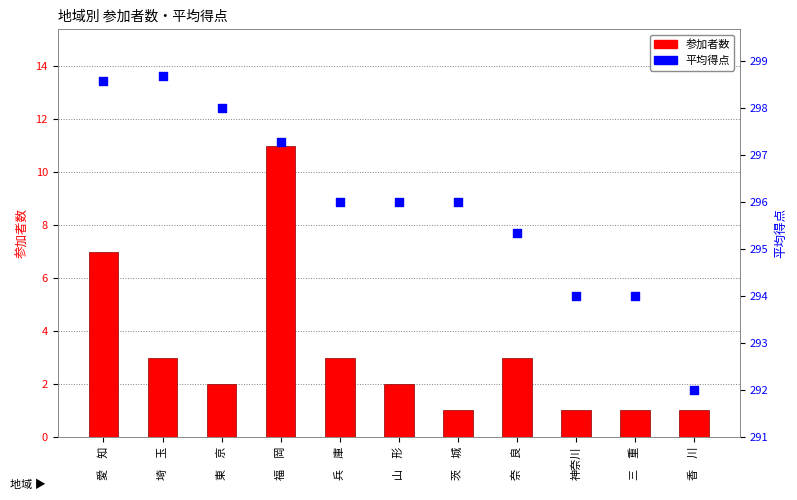

Which series contains the lowest Y value?

参加者数